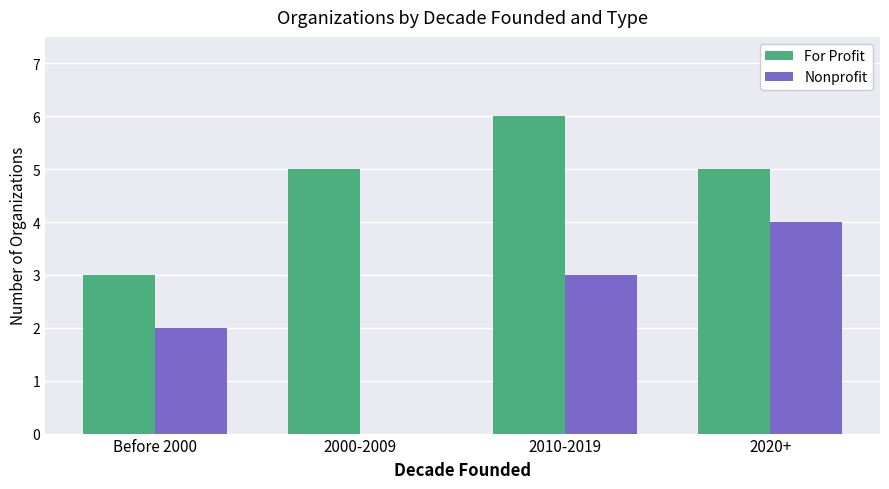

Which series has the widest spread of values?

Nonprofit